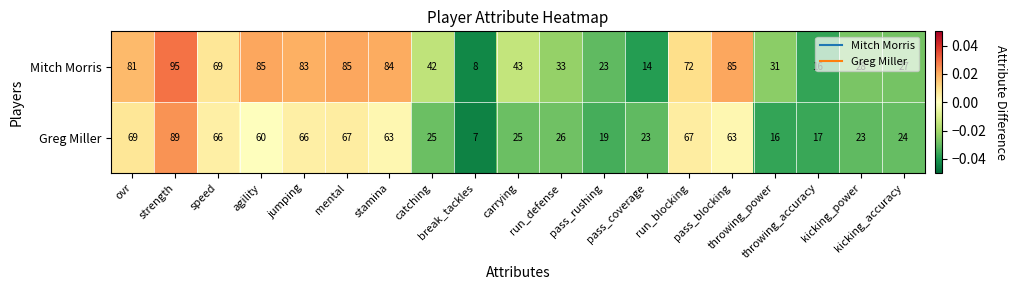

List the series in order of their peak value, highest first.

Mitch Morris, Greg Miller